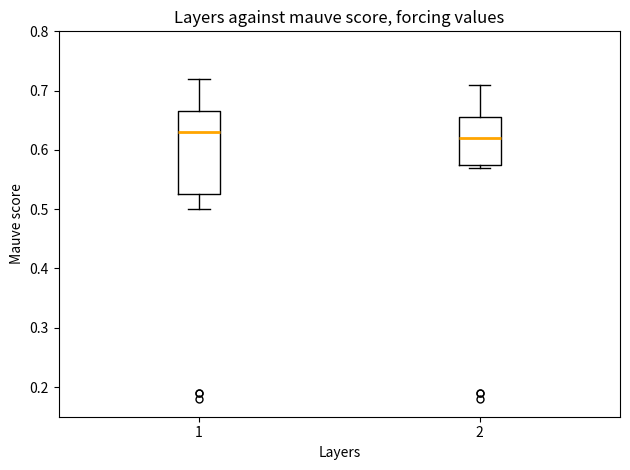

Which box's median line is the lowest?

2